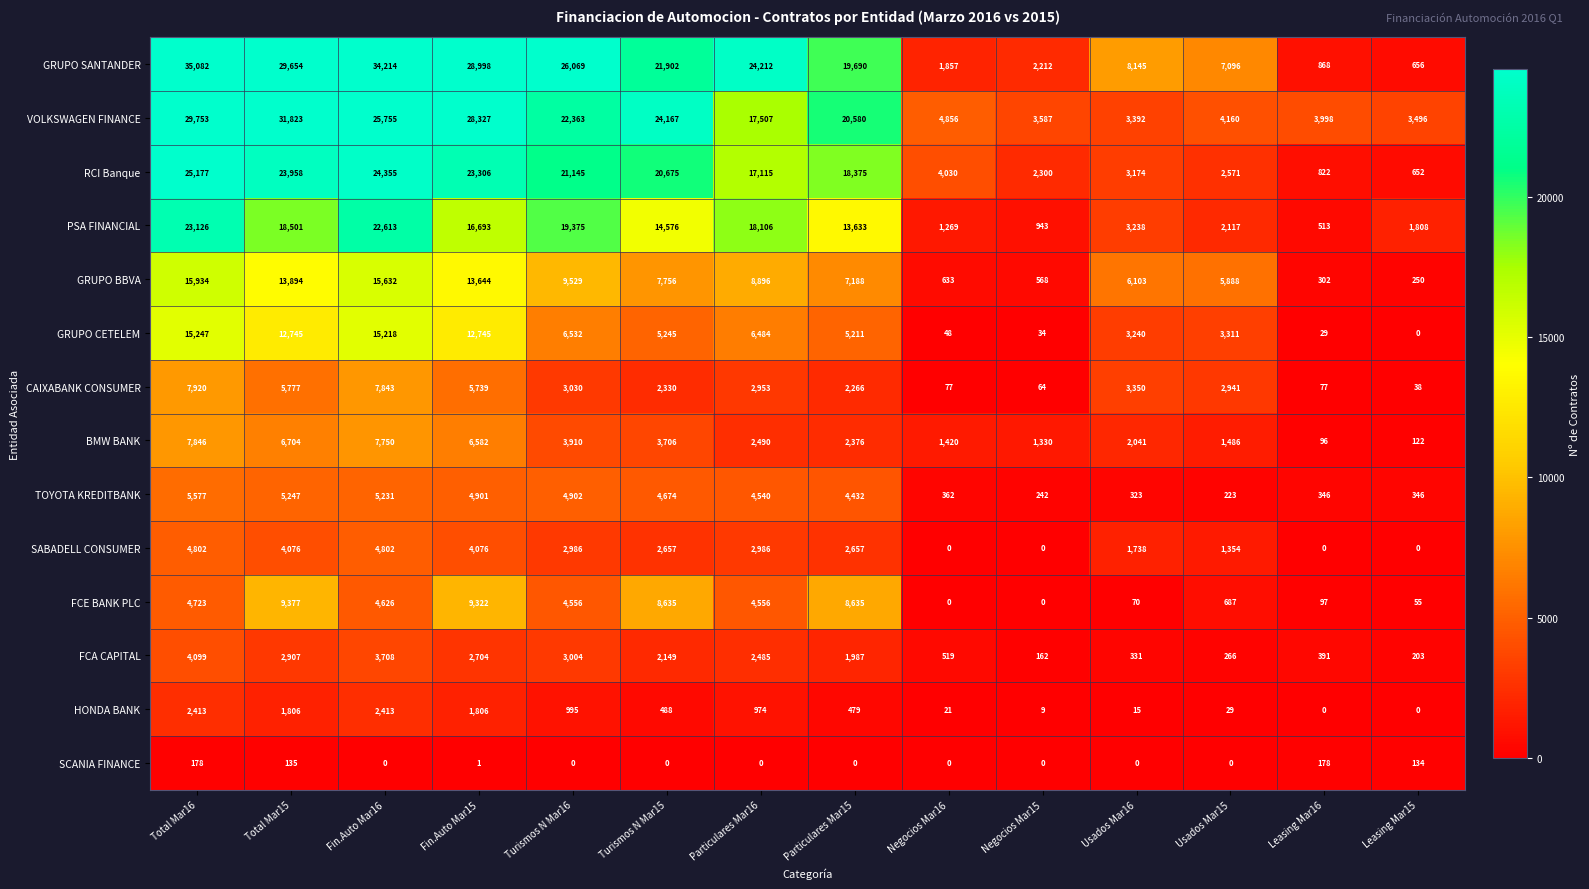

What is the difference between the highest and lowest values at Leasing Mar16?

3998